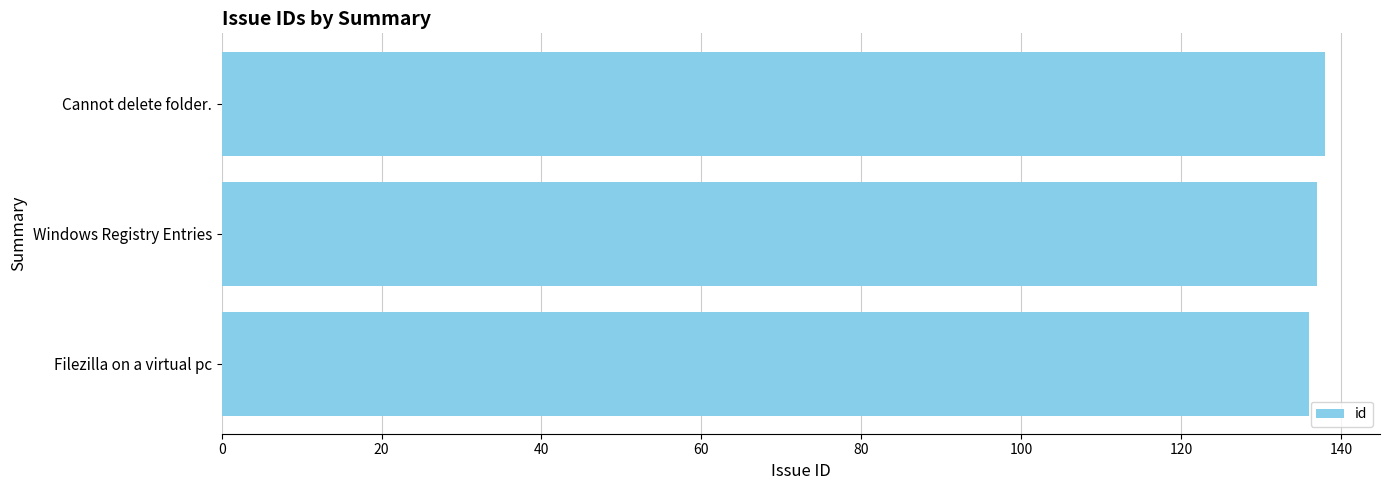

The chart shows a value of 57 at Cannot delete folder.. True or false?

False